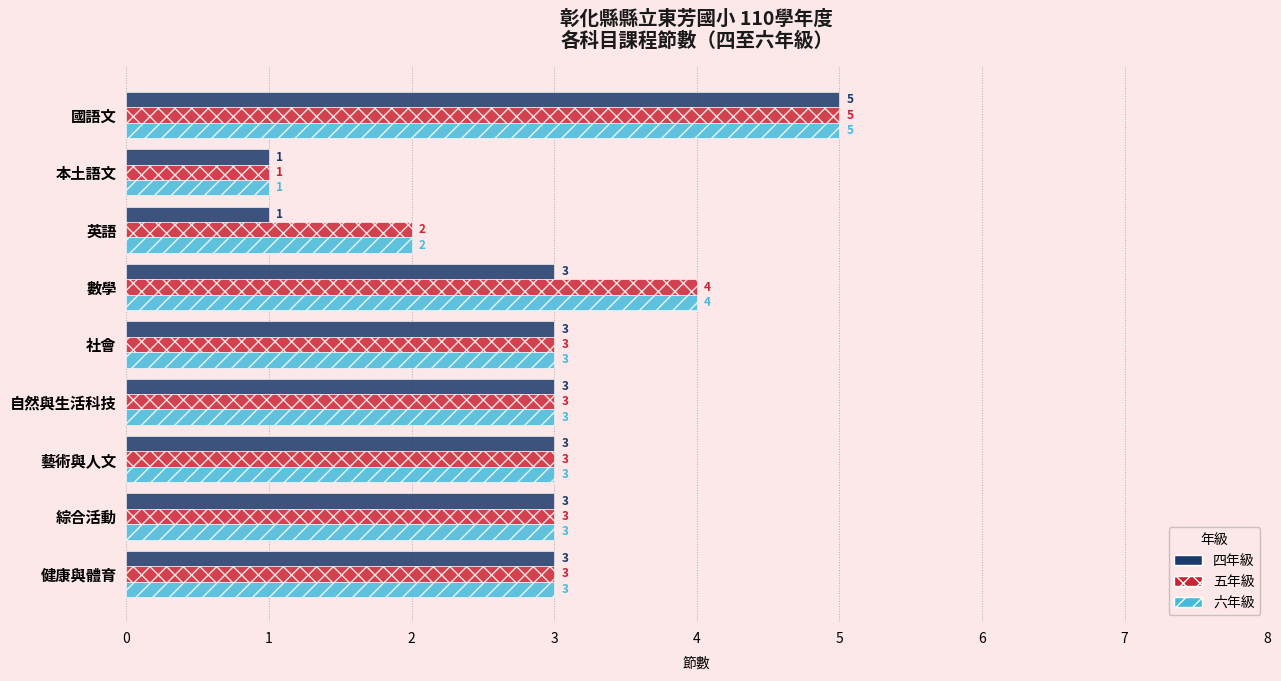

How many series are shown in this chart?

3